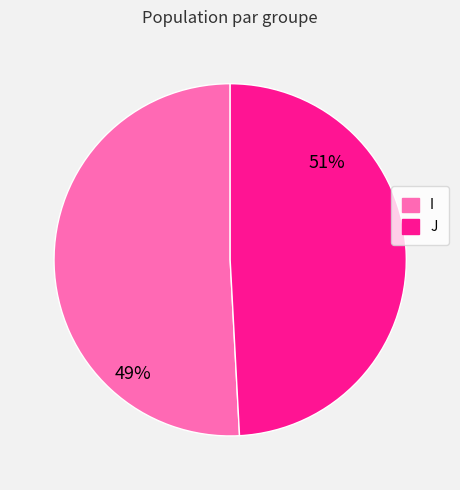

Is it true that J is 61% of the pie?

False